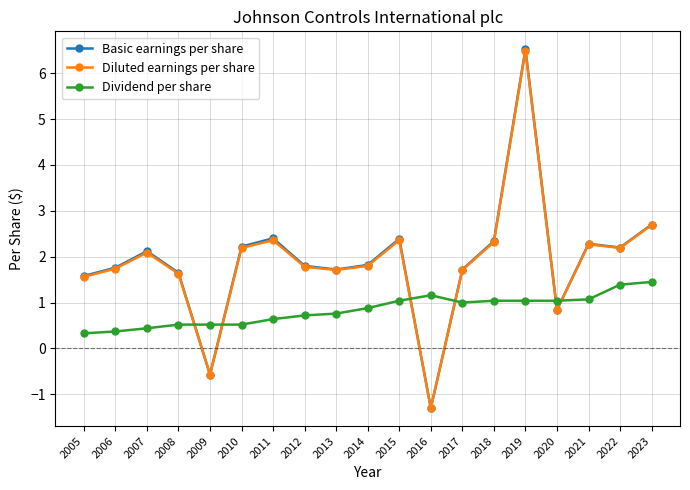

What is the value of the Dividend per share point at the 4th from the left?

0.5